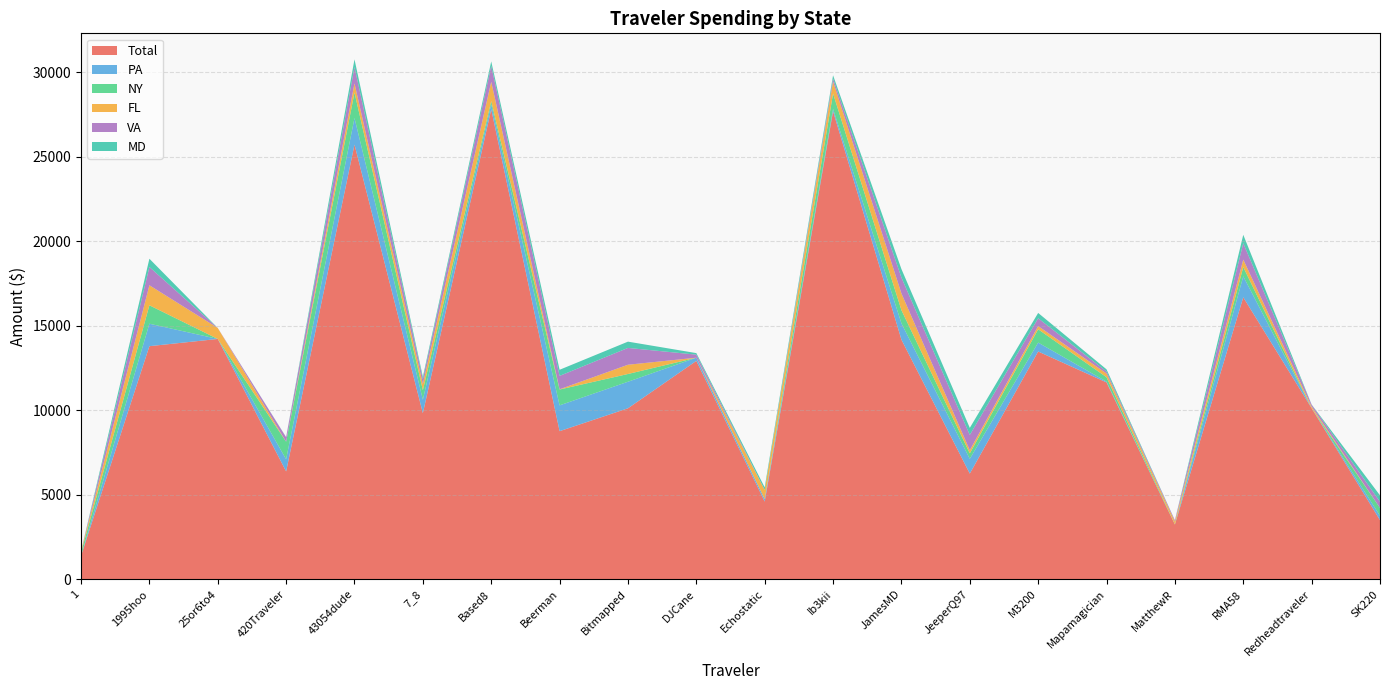

Reading left to right, extract all data points from this chart.

Total: 1=1389.5	1995hoo=13793.5	25or6to4=14221.1	420Traveler=6383.1	43054dude=25718.4	7_8=9829.3	Based8=27809.2	Beerman=8764.8	Bitmapped=10118.0	DJCane=12924.0	Echostatic=4600.9	Ib3kii=27692.0	JamesMD=14179.2	JeeperQ97=6255.8	M3200=13478.4	Mapamagician=11649.2	MatthewR=3240.1	RMA58=16684.6	Redheadtraveler=10125.1	SK220=3502.2
PA: 1=0.8	1995hoo=1329.7	25or6to4=0.0	420Traveler=718.0	43054dude=1576.2	7_8=796.6	Based8=300.4	Beerman=1526.9	Bitmapped=1571.7	DJCane=187.1	Echostatic=145.9	Ib3kii=139.7	JamesMD=966.4	JeeperQ97=872.5	M3200=528.0	Mapamagician=47.3	MatthewR=0.0	RMA58=1242.7	Redheadtraveler=0.0	SK220=254.6
NY: 1=185.7	1995hoo=1089.9	25or6to4=0.0	420Traveler=1038.3	43054dude=1502.8	7_8=562.0	Based8=185.8	Beerman=936.7	Bitmapped=458.0	DJCane=0.0	Echostatic=0.0	Ib3kii=907.2	JamesMD=778.9	JeeperQ97=322.8	M3200=786.8	Mapamagician=259.3	MatthewR=15.9	RMA58=546.9	Redheadtraveler=0.0	SK220=466.6
FL: 1=78.5	1995hoo=1185.2	25or6to4=649.4	420Traveler=0.0	43054dude=544.7	7_8=366.7	Based8=1142.9	Beerman=14.3	Bitmapped=547.9	DJCane=0.0	Echostatic=539.4	Ib3kii=707.7	JamesMD=988.3	JeeperQ97=183.5	M3200=188.7	Mapamagician=221.4	MatthewR=157.2	RMA58=443.3	Redheadtraveler=95.1	SK220=0.0
VA: 1=0.3	1995hoo=1080.2	25or6to4=0.0	420Traveler=263.0	43054dude=965.8	7_8=288.2	Based8=935.7	Beerman=793.0	Bitmapped=995.0	DJCane=181.5	Echostatic=0.4	Ib3kii=178.1	JamesMD=942.2	JeeperQ97=908.2	M3200=462.8	Mapamagician=117.0	MatthewR=76.8	RMA58=967.4	Redheadtraveler=111.6	SK220=366.3
MD: 1=0.0	1995hoo=488.9	25or6to4=0.0	420Traveler=11.9	43054dude=457.0	7_8=136.6	Based8=267.3	Beerman=361.8	Bitmapped=371.2	DJCane=91.2	Echostatic=154.2	Ib3kii=195.8	JamesMD=500.5	JeeperQ97=416.7	M3200=315.3	Mapamagician=129.4	MatthewR=5.4	RMA58=498.4	Redheadtraveler=10.3	SK220=376.5